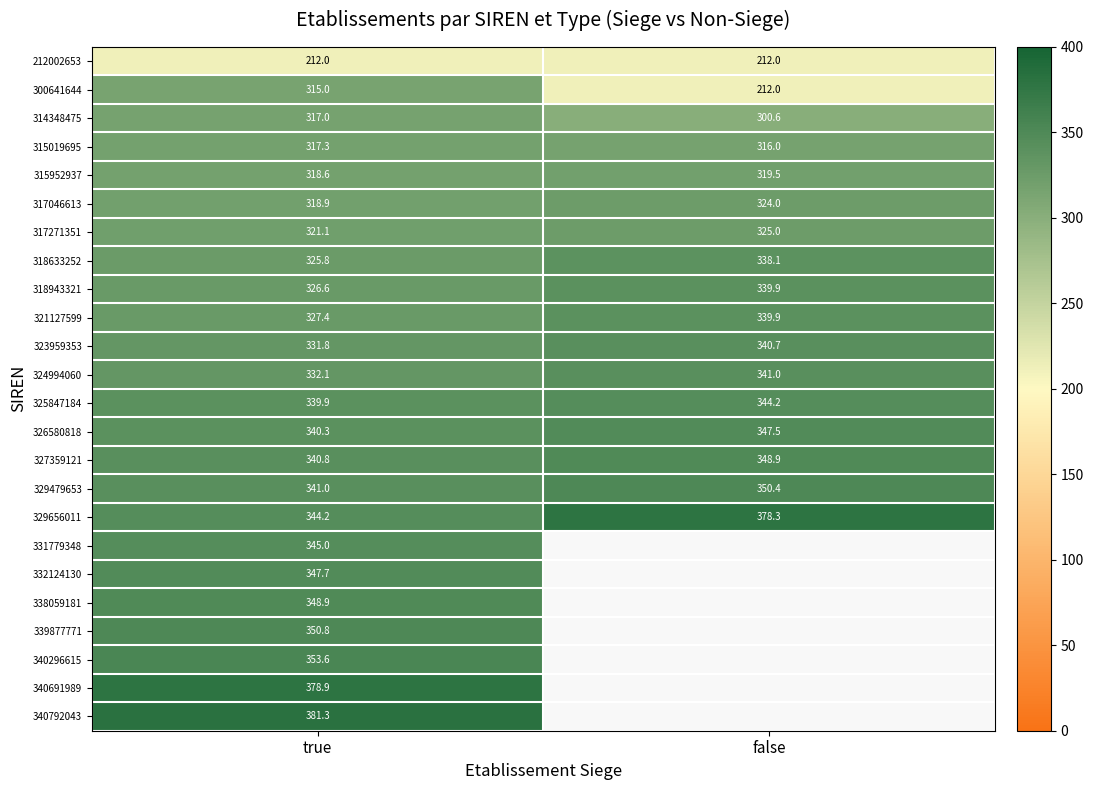

True or false: 338059181 has a value of 348.9 at true.

True